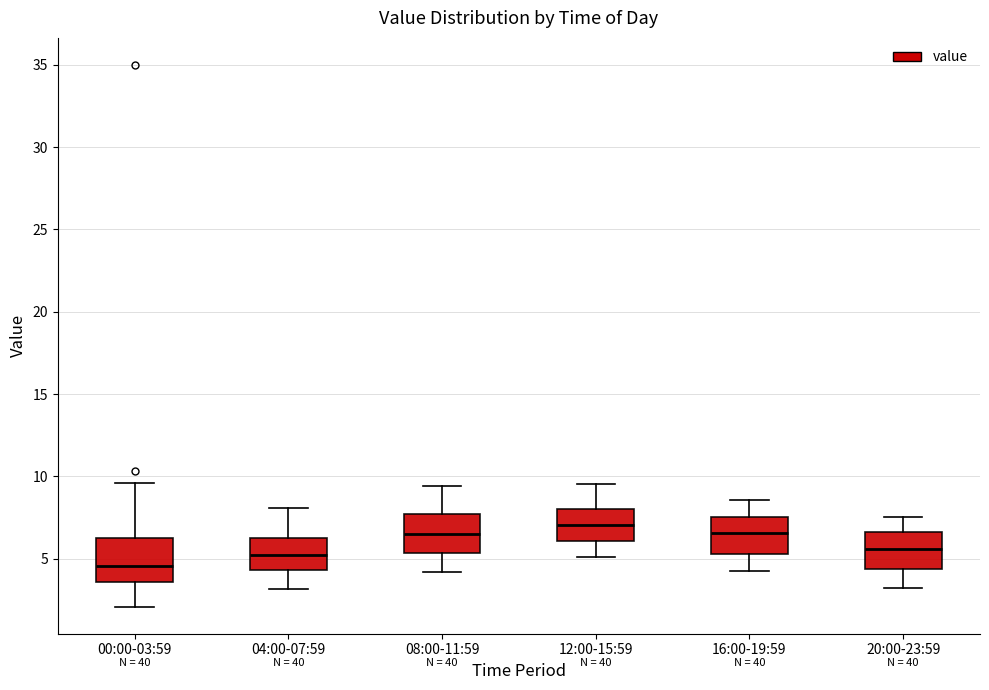

Reading left to right, transcribe this box plot: for each box, give where its median line is, the range the box spans, and where its two whiskers end, as read against the y-axis. The values are not printed on the chart, so give them approximately, as read against the axis.

00:00-03:59: median 4.5, box 3.5 to 6.0, whiskers 2.0 to 9.5
04:00-07:59: median 5.5, box 4.5 to 6.0, whiskers 3.0 to 8.0
08:00-11:59: median 6.5, box 5.5 to 7.5, whiskers 4.0 to 9.5
12:00-15:59: median 7.0, box 6.0 to 8.0, whiskers 5.0 to 9.5
16:00-19:59: median 6.5, box 5.5 to 7.5, whiskers 4.5 to 8.5
20:00-23:59: median 5.5, box 4.5 to 6.5, whiskers 3.5 to 7.5